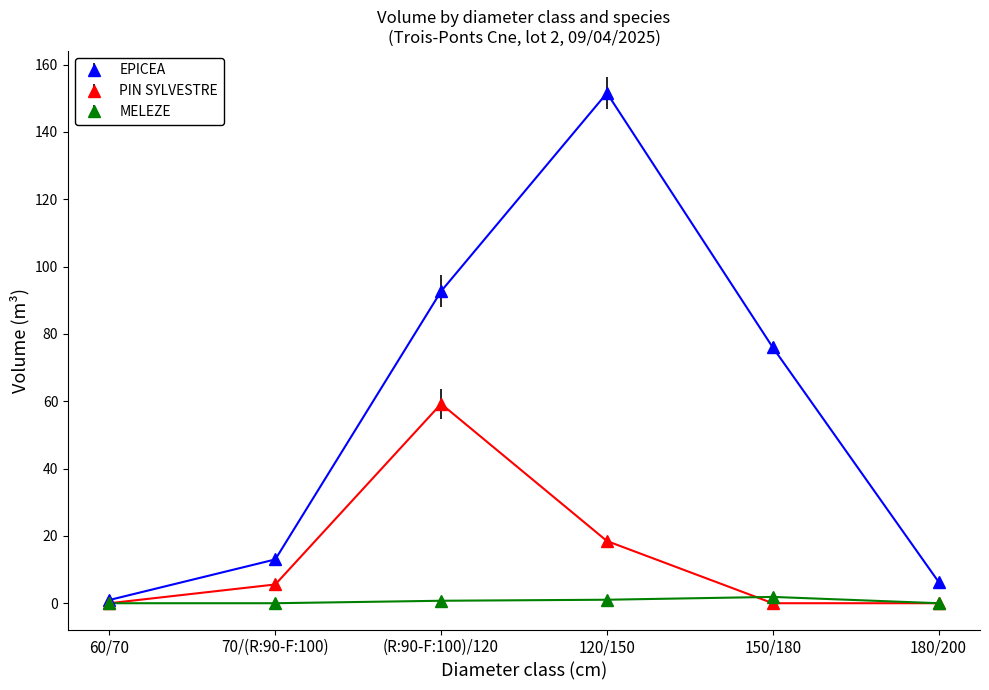

What is the sum of all PIN SYLVESTRE values?

83.3